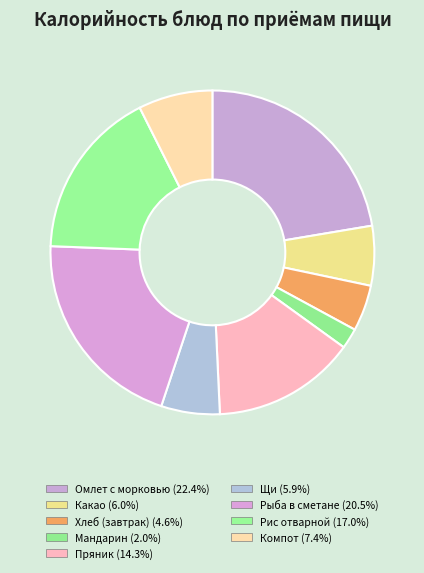

The Рыба в сметане slice represents 21% of the pie. True or false?

True